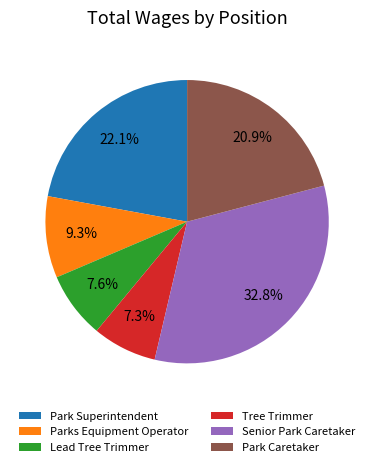

To the nearest percent, what portion does Lead Tree Trimmer represent?

8%